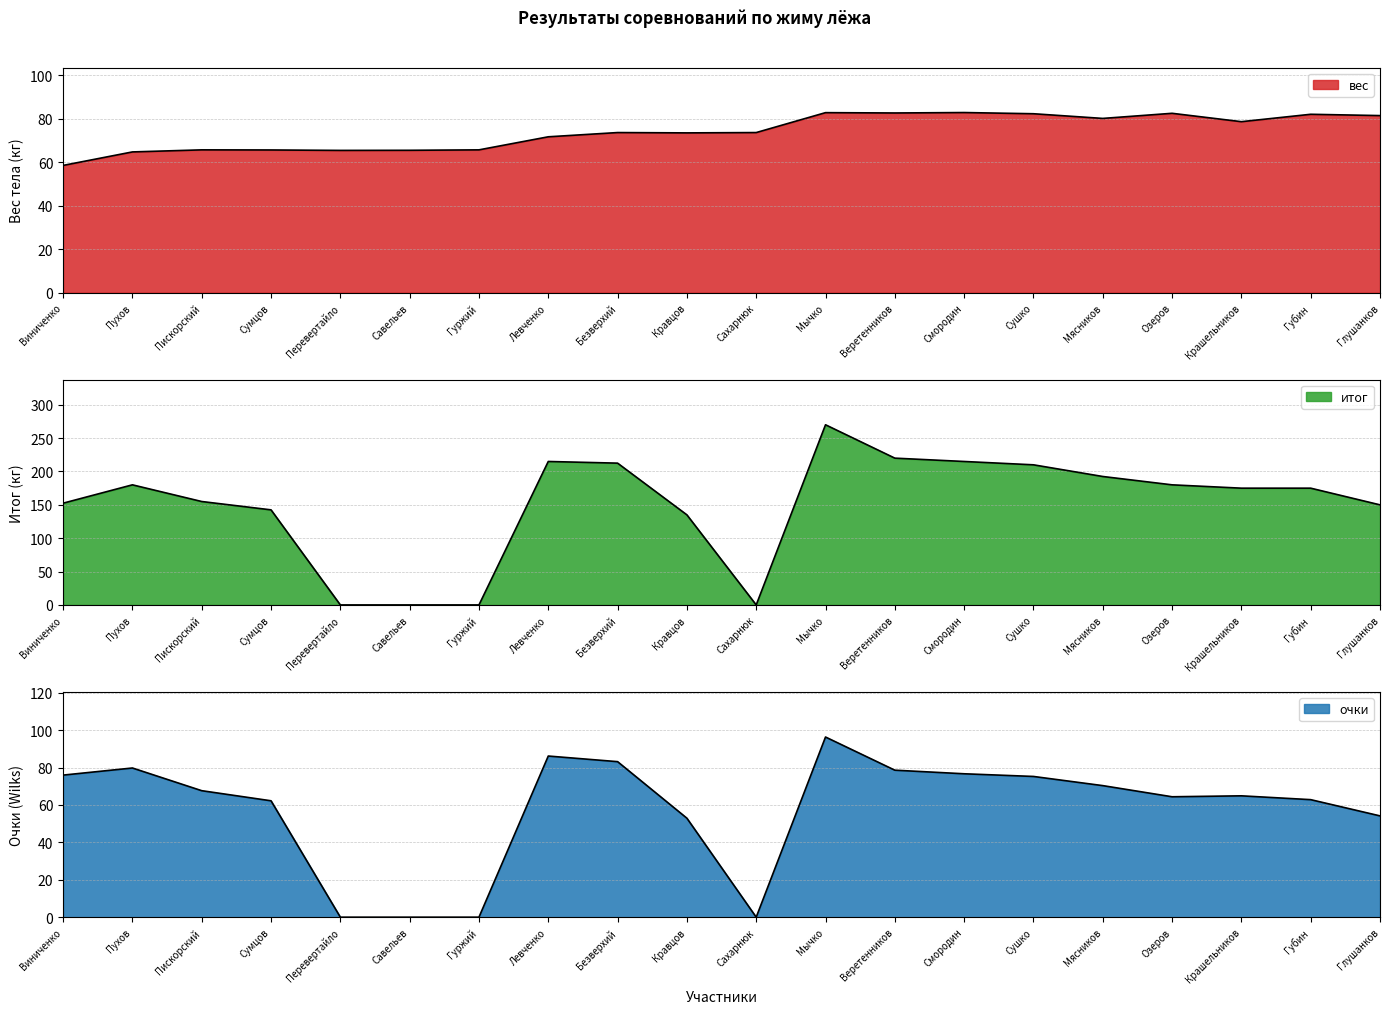

How many intersections are there between вес and очки?

5